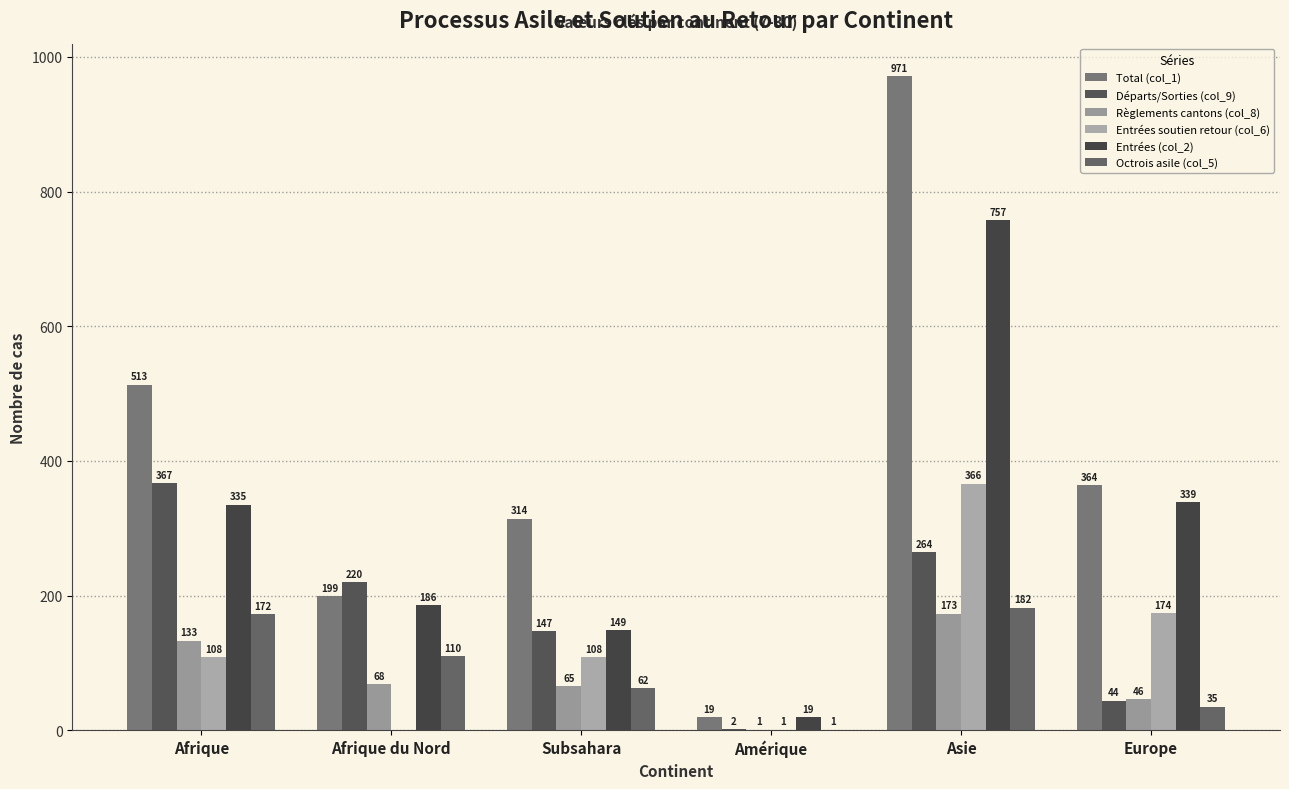

How many groups of bars are there?

6